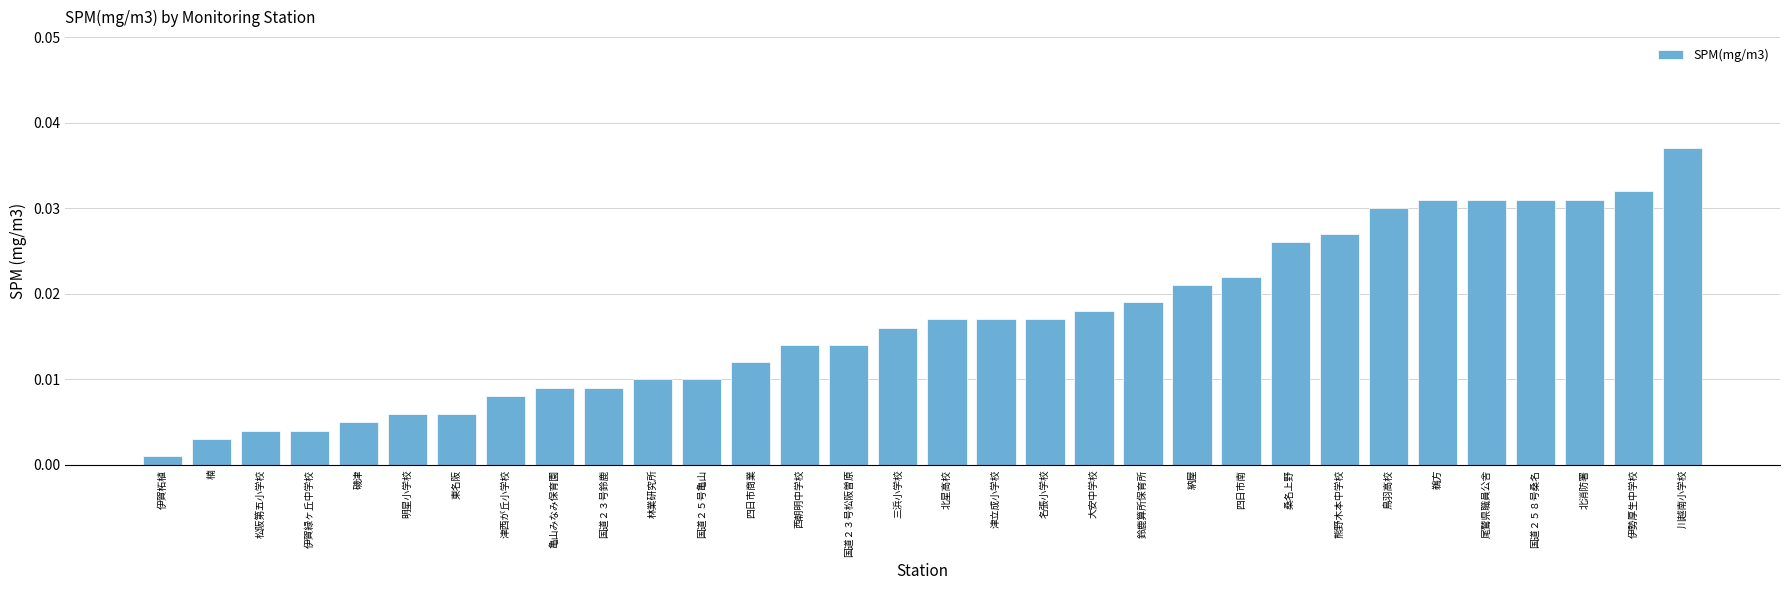

What is the label of the 27th bar from the right?

明星小学校